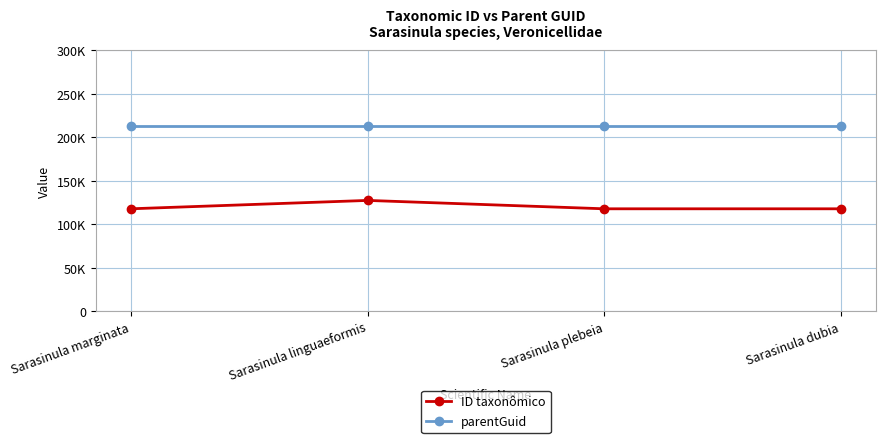

What is the label of the 3rd point from the right?

Sarasinula linguaeformis